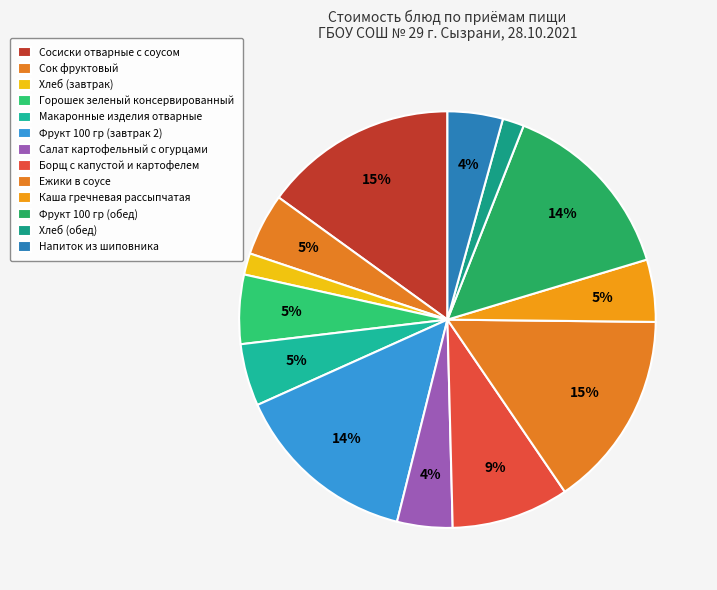

Does any single category account for the majority?

No